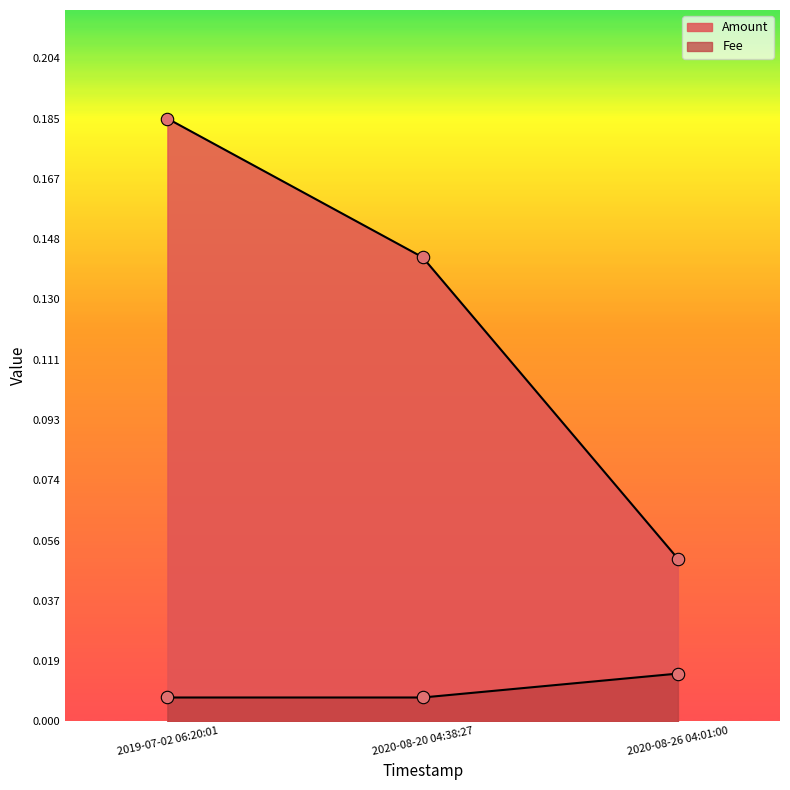

Which series reaches the maximum Y coordinate?

Amount